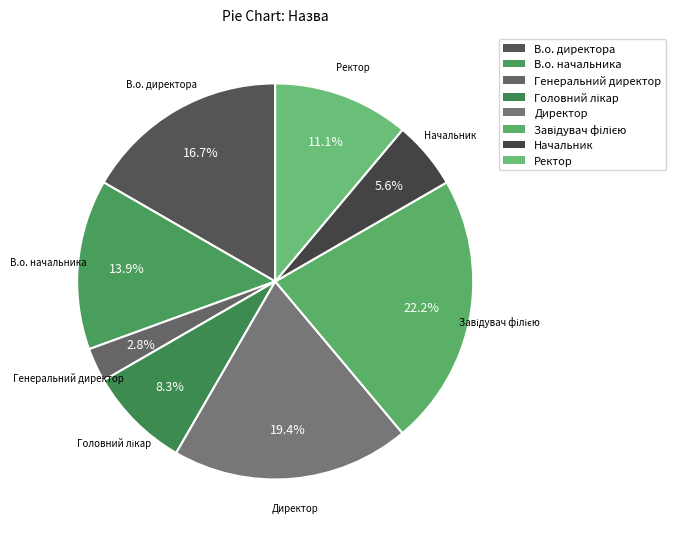

To the nearest percent, what is the difference between the Генеральний директор and В.о. директора slice percentages?

14%